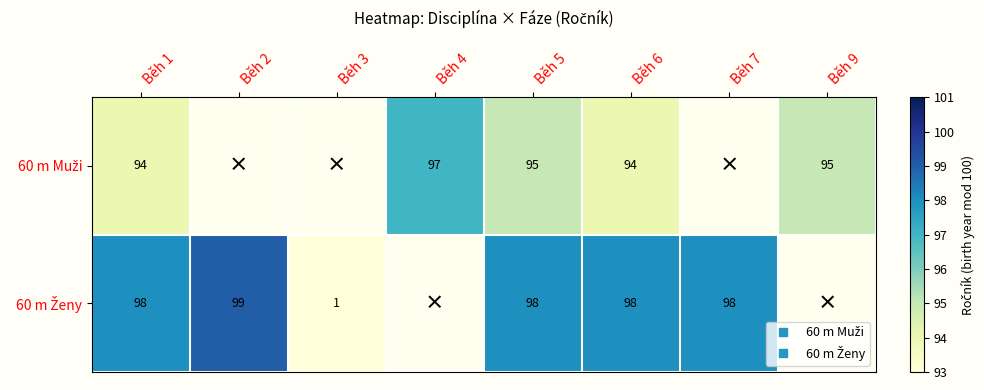

Which series changed the most between Běh 2 and Běh 7?

60 m Ženy